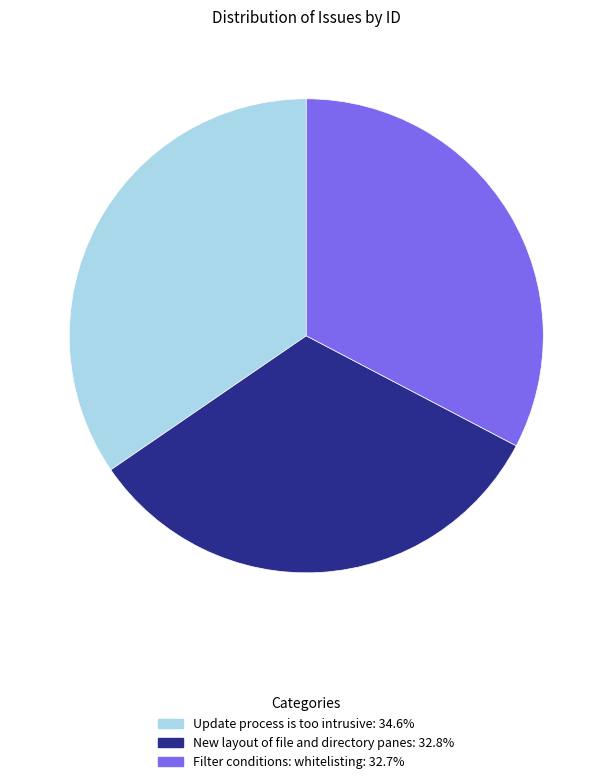

True or false: Filter conditions: whitelisting accounts for 33% of the total.

True